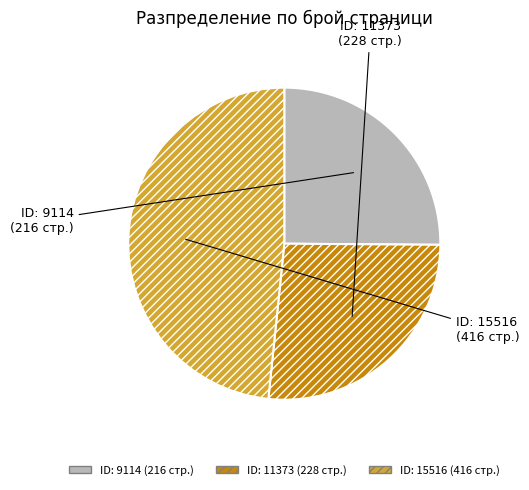

Is there a majority slice in this chart?

No